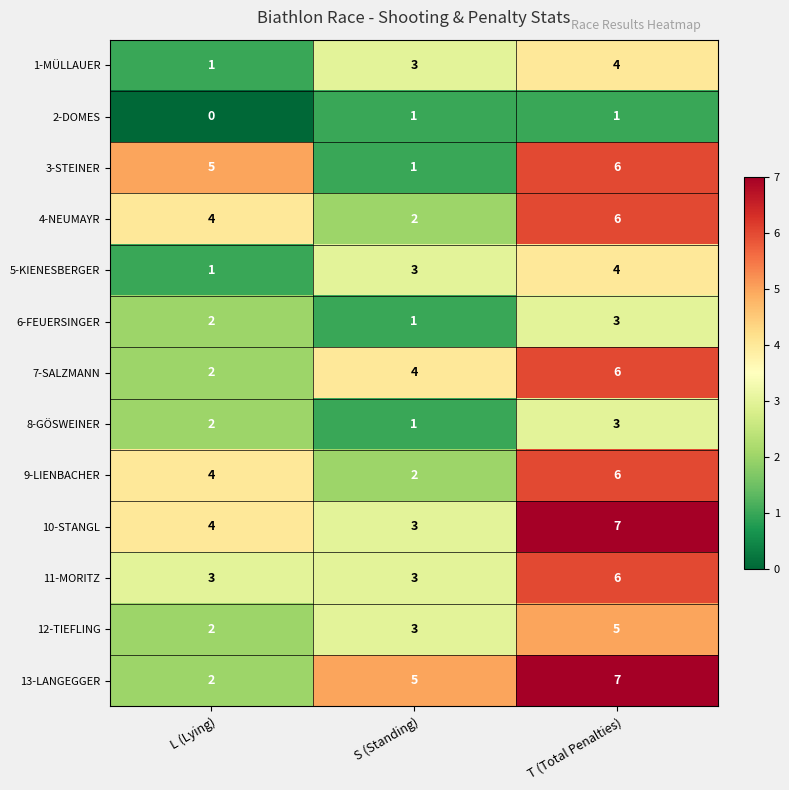

How many 5-KIENESBERGER values are between 1 and 4?

3